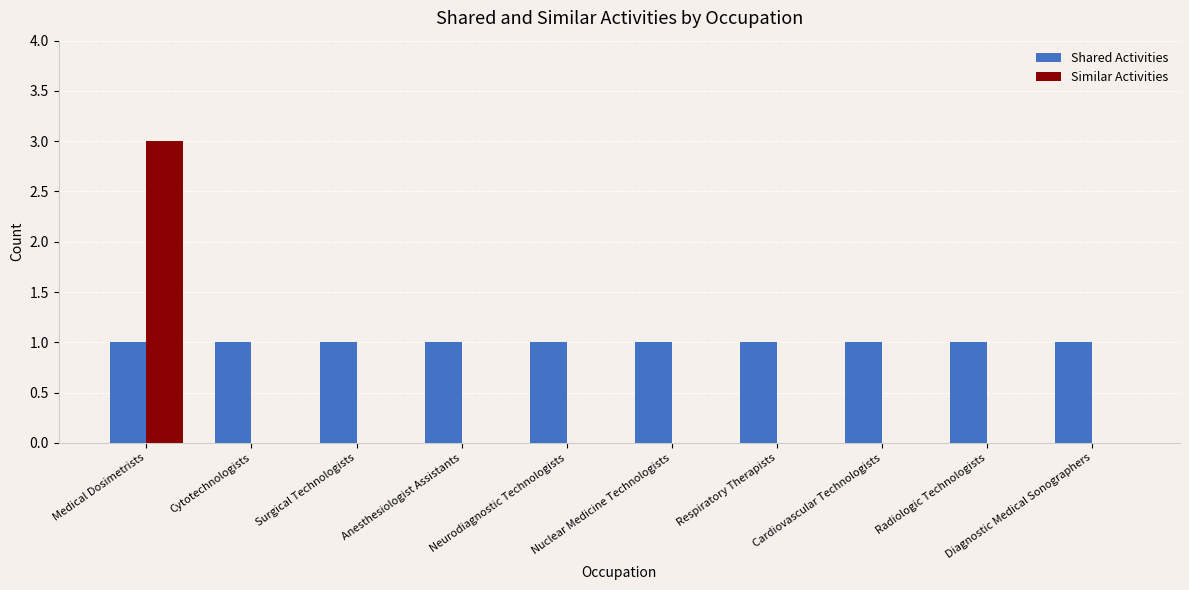

Which series has the largest total across all categories?

Shared Activities